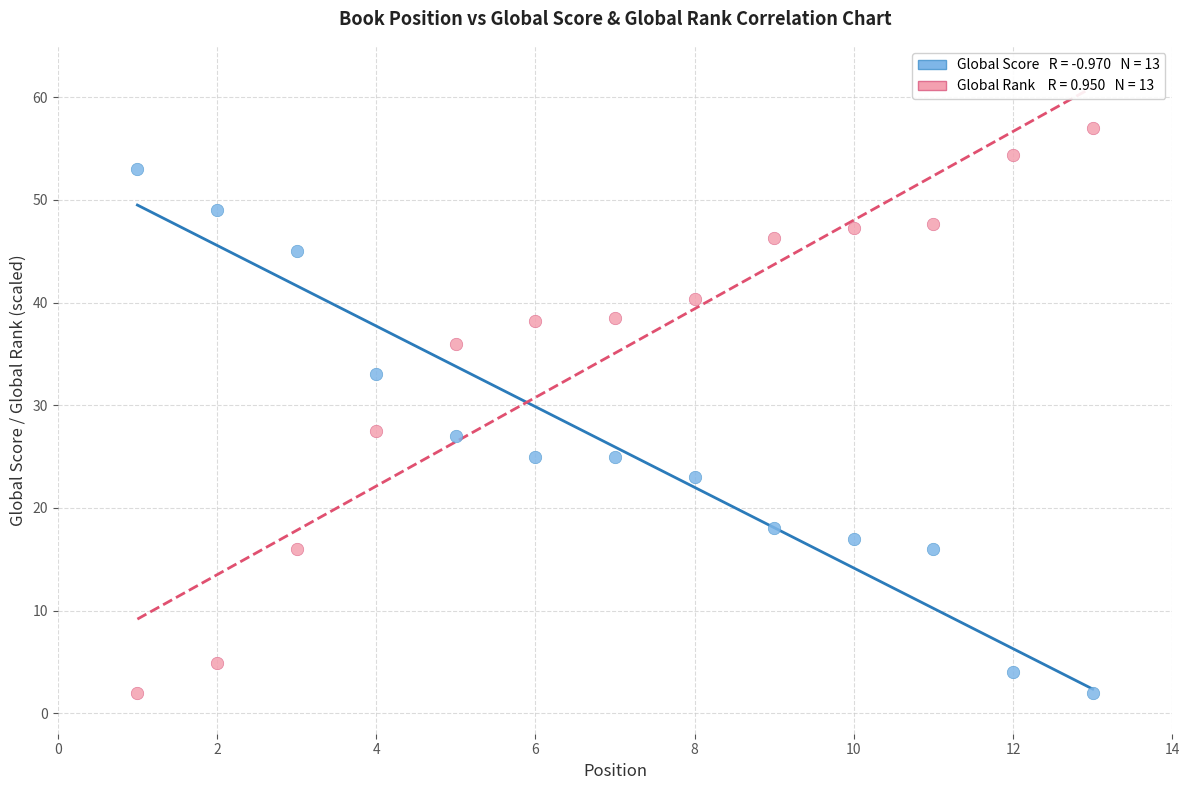

Across all data points, what is the range of Y values (max minus min)?

55.0